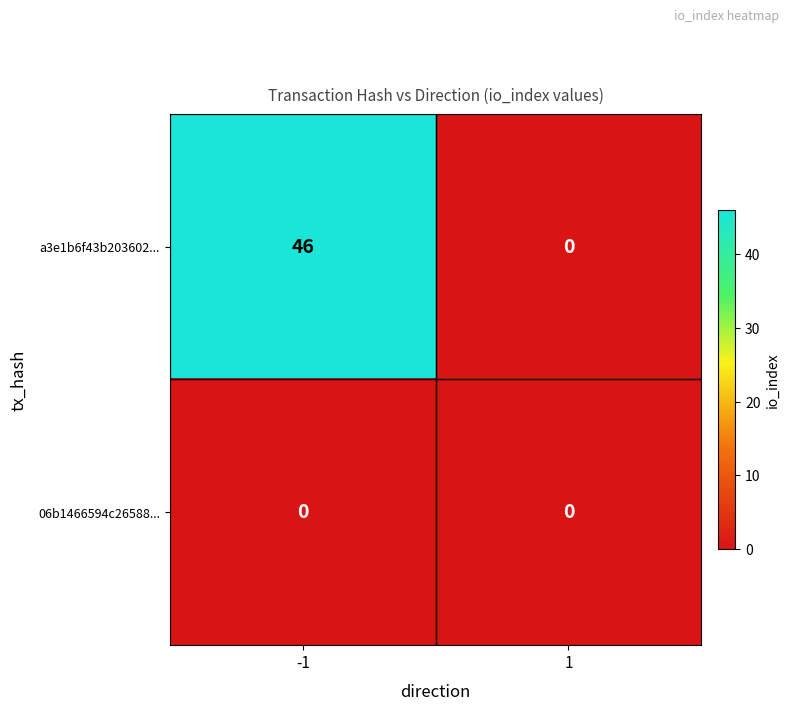

List the series in order of their overall mean, lowest first.

06b1466594c26588..., a3e1b6f43b203602...